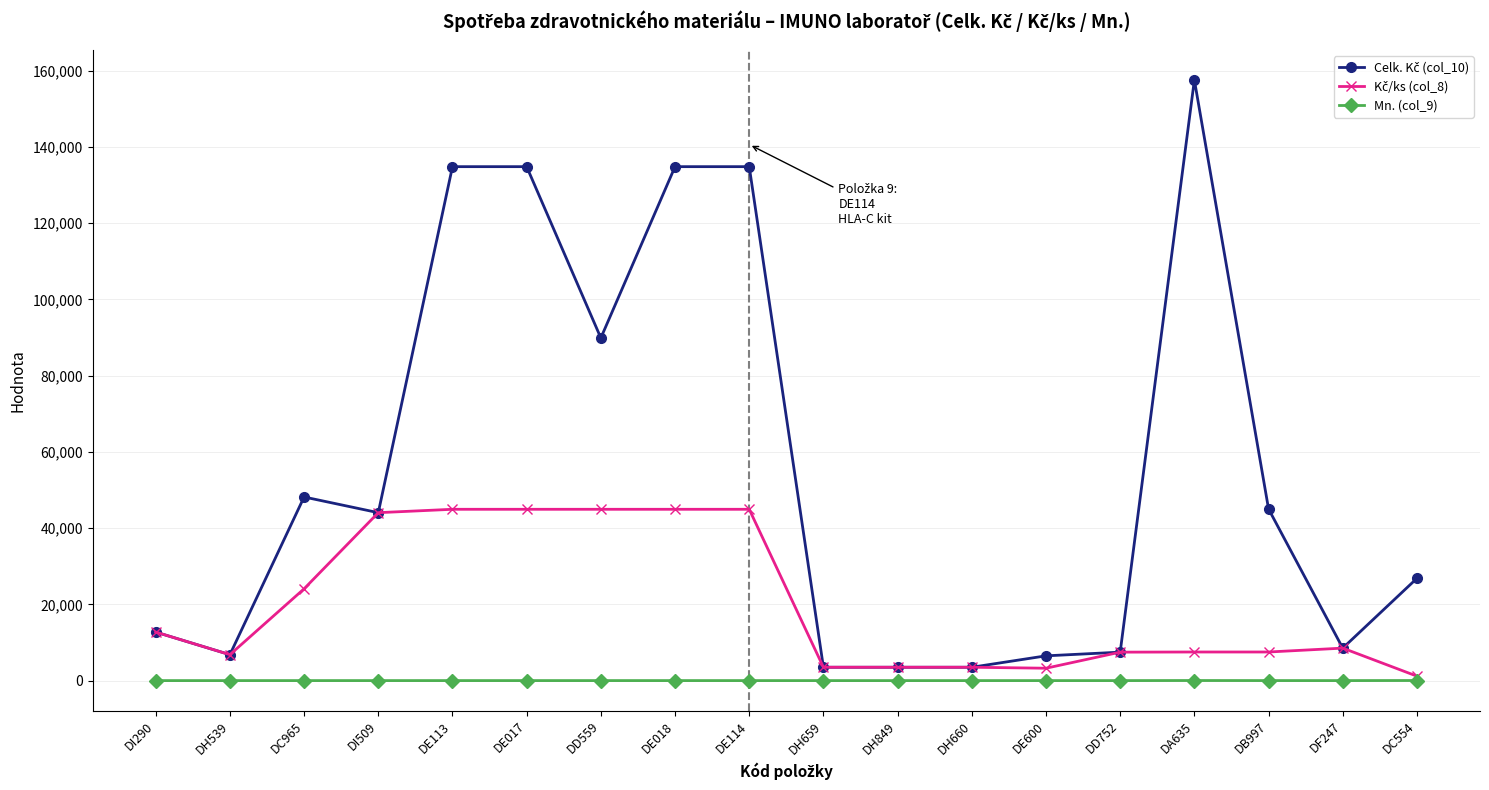

What is the label of the 14th point from the left?

DD752